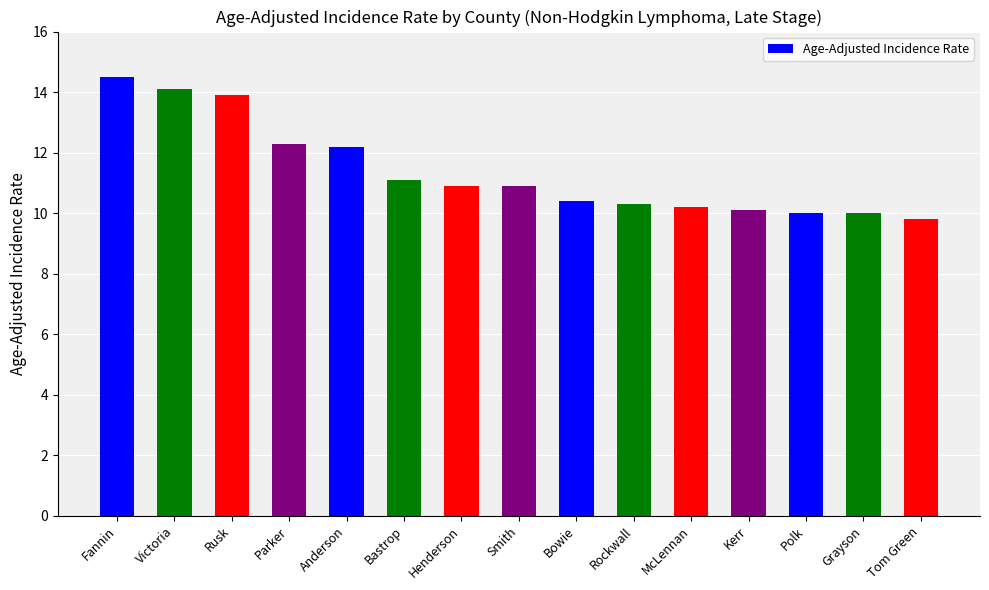

Read the value at Fannin.

14.5